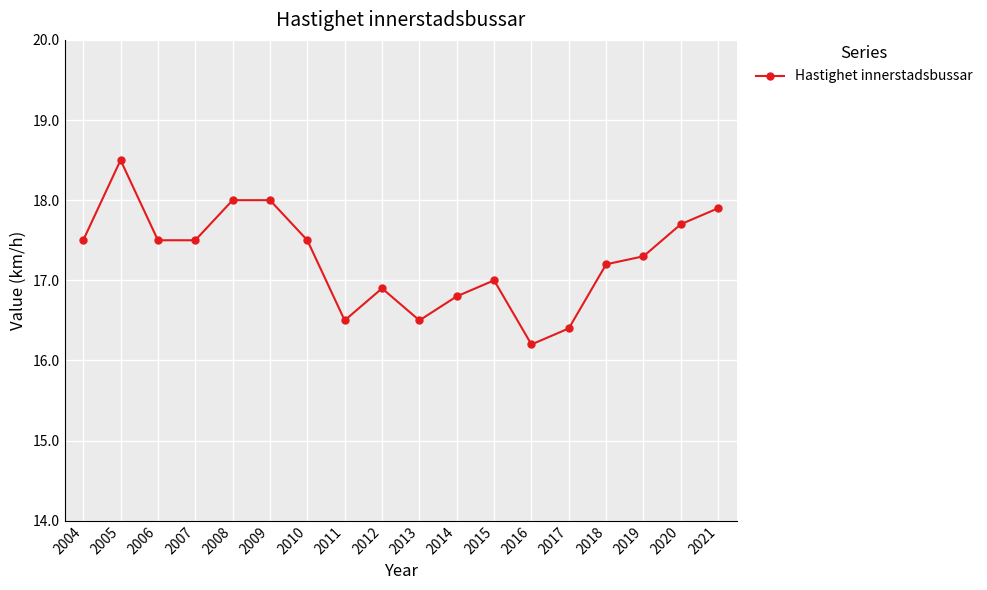

Is it true that the value at 2015 is 5.2?

False